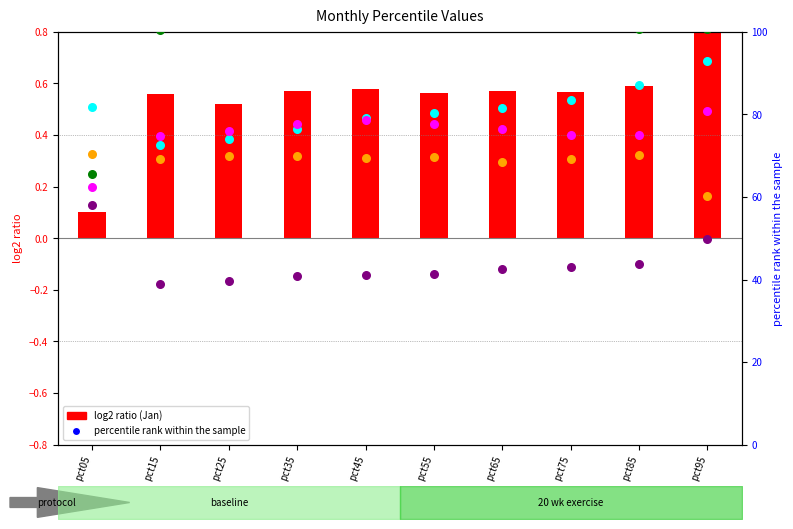

Is the value of Mar at pct55 greater than the value of May at pct55?

No